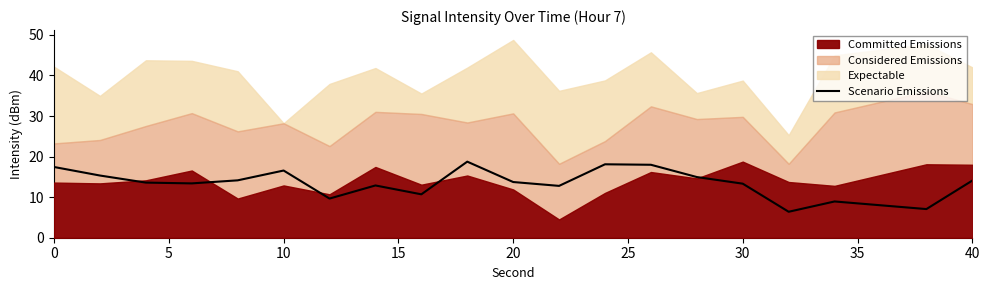

What is the highest value of the Scenario Emissions series?

18.7